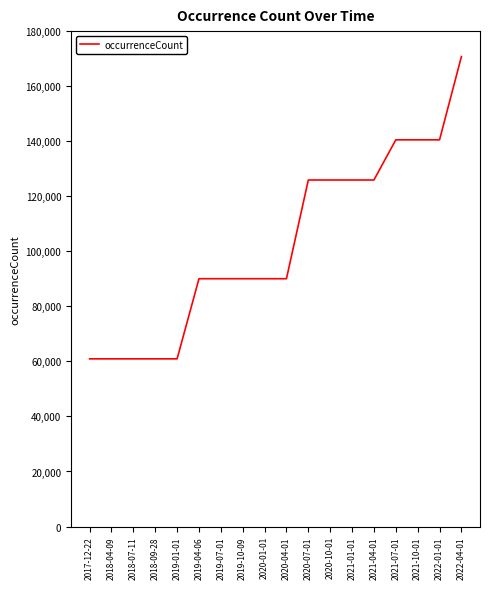

The chart shows a value of 120194 at 2019-10-09. True or false?

False